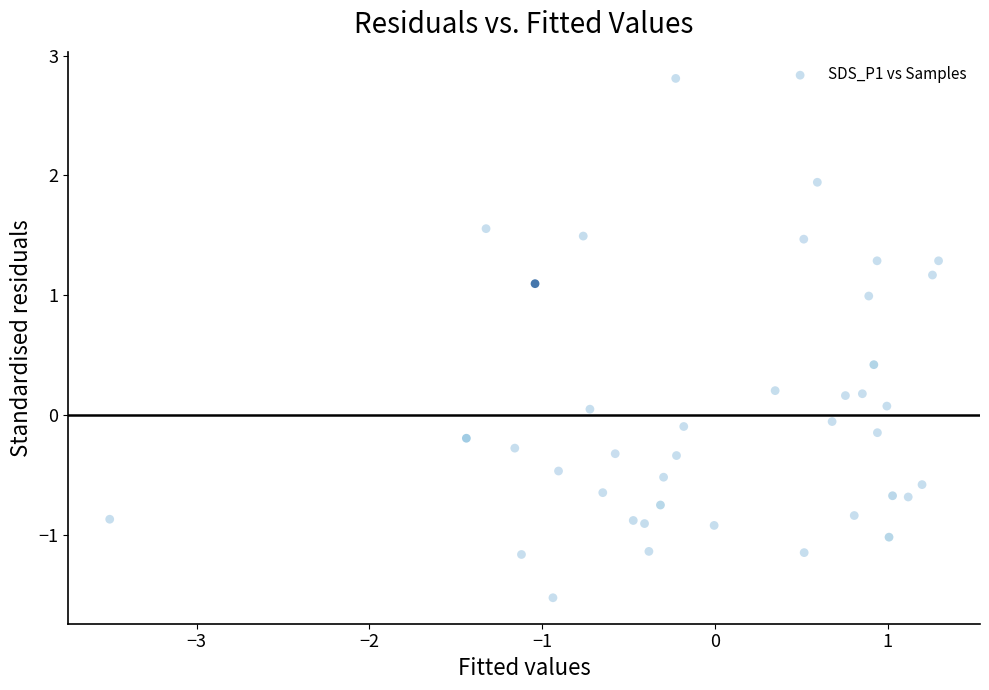

What is the range of X values (max minus min)?

4.8